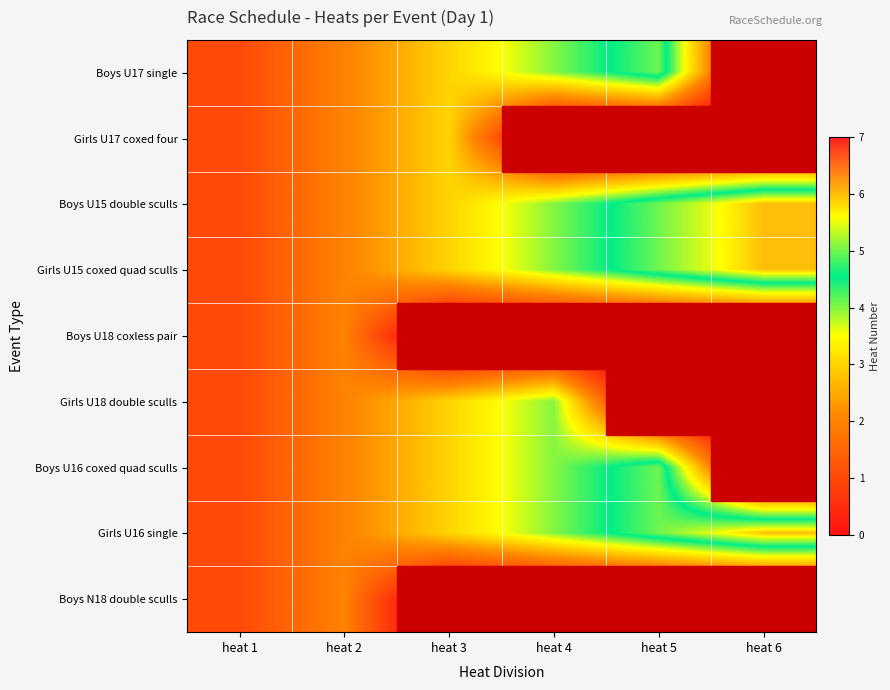

At heat 5, list the series in order from largest to smallest.

Boys U17 single, Boys U15 double sculls, Girls U15 coxed quad sculls, Boys U16 coxed quad sculls, Girls U16 single, Girls U17 coxed four, Boys U18 coxless pair, Girls U18 double sculls, Boys N18 double sculls